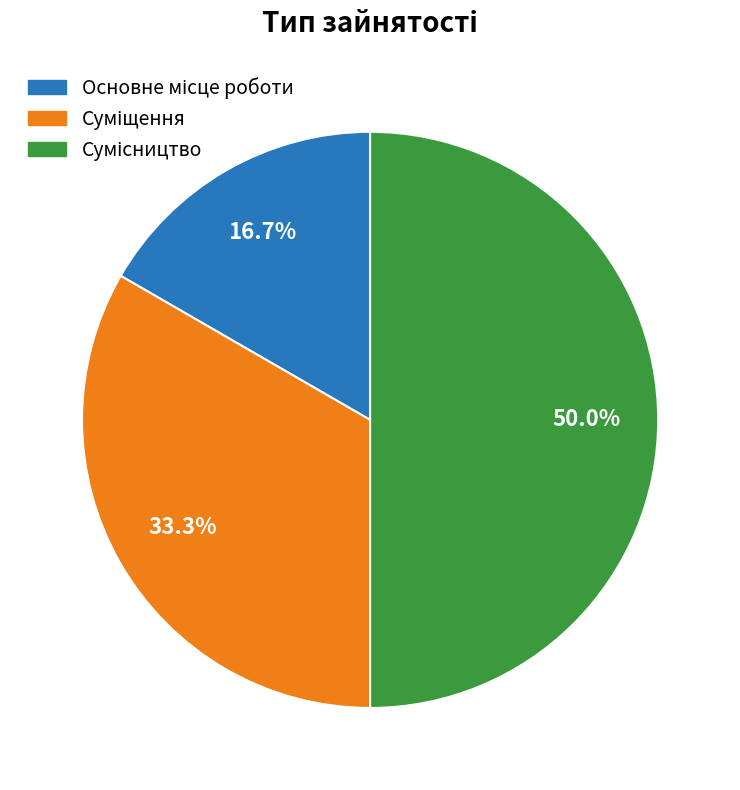

Combined, do Сумісництво and Основне місце роботи account for over 50%?

Yes